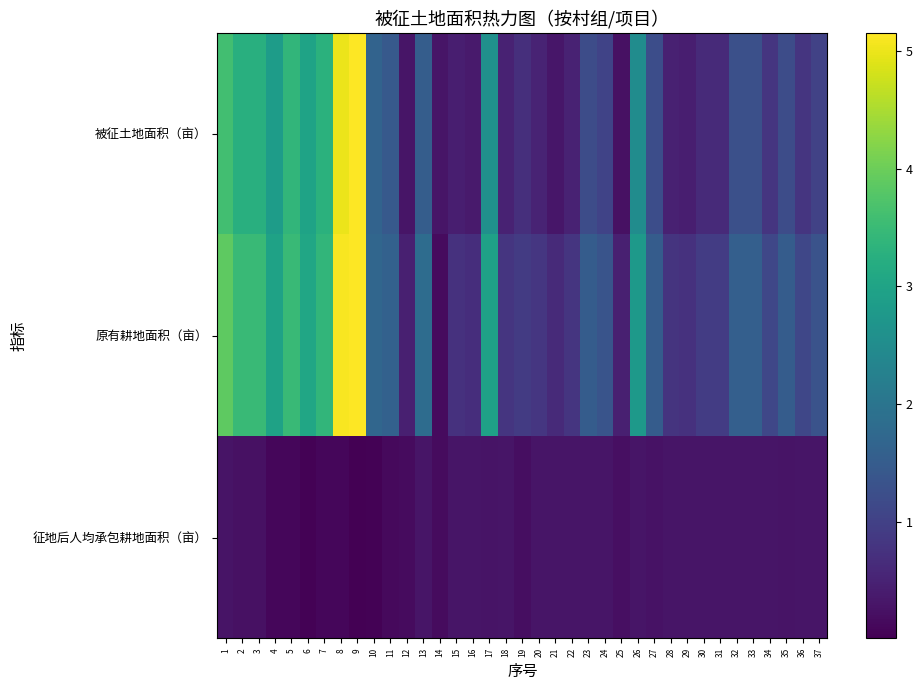

How many series are shown in this chart?

3